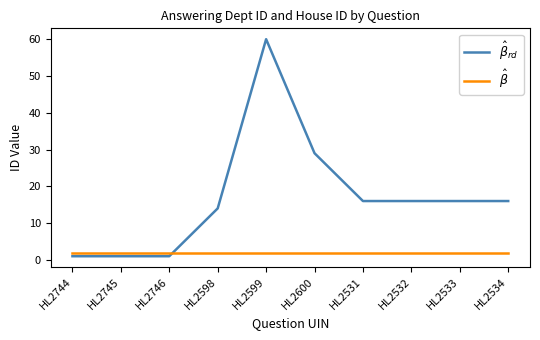

Which series has the largest range (max minus min)?

$\hat{\beta}_{rd}$